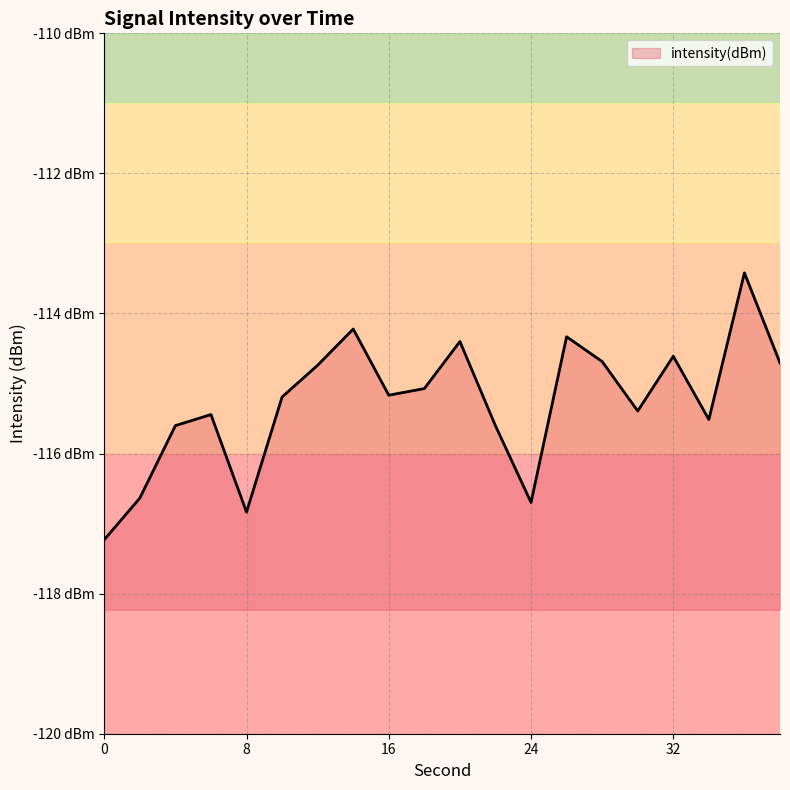

How many lines are shown in the chart?

1